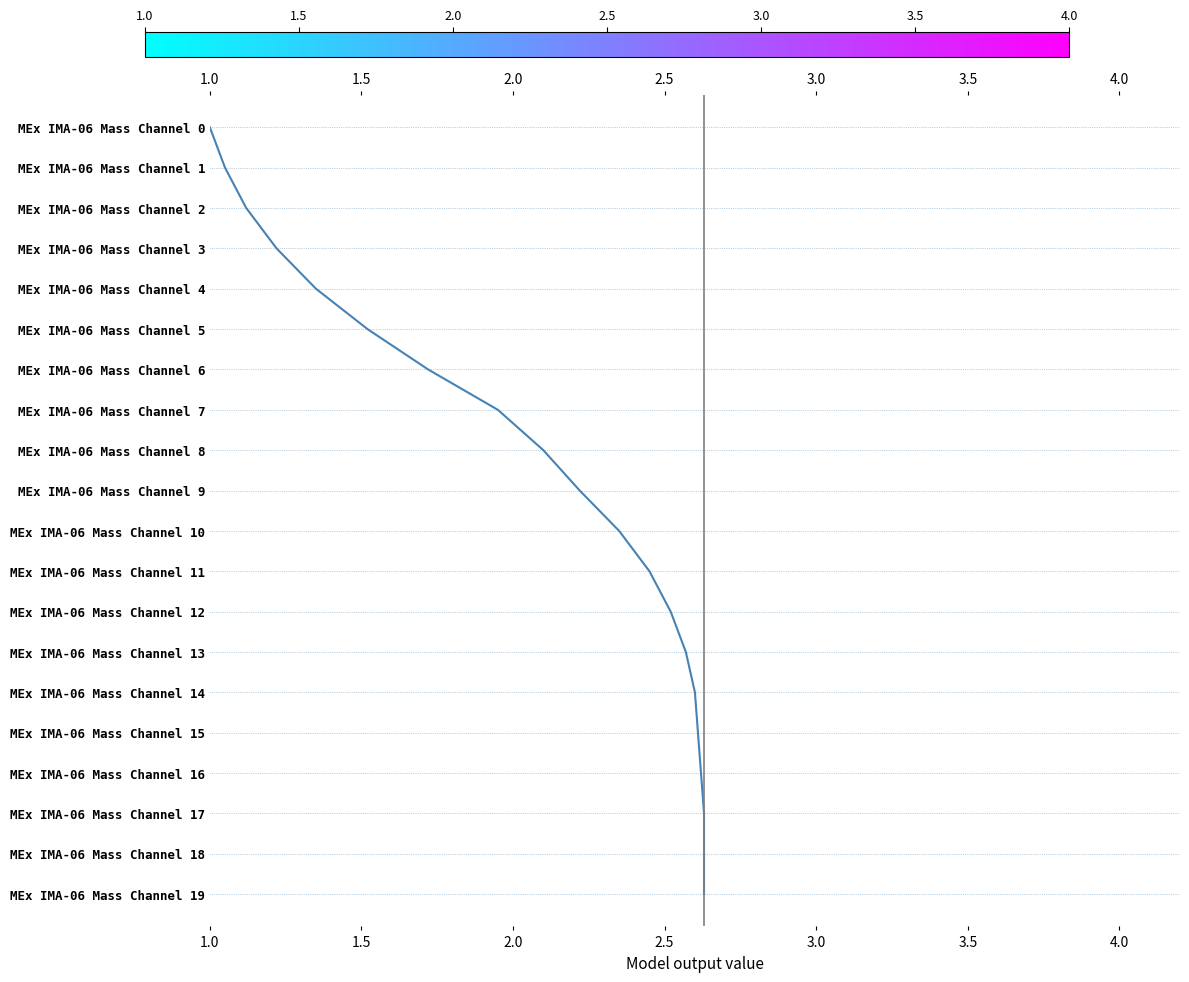

How many lines are shown in the chart?

1